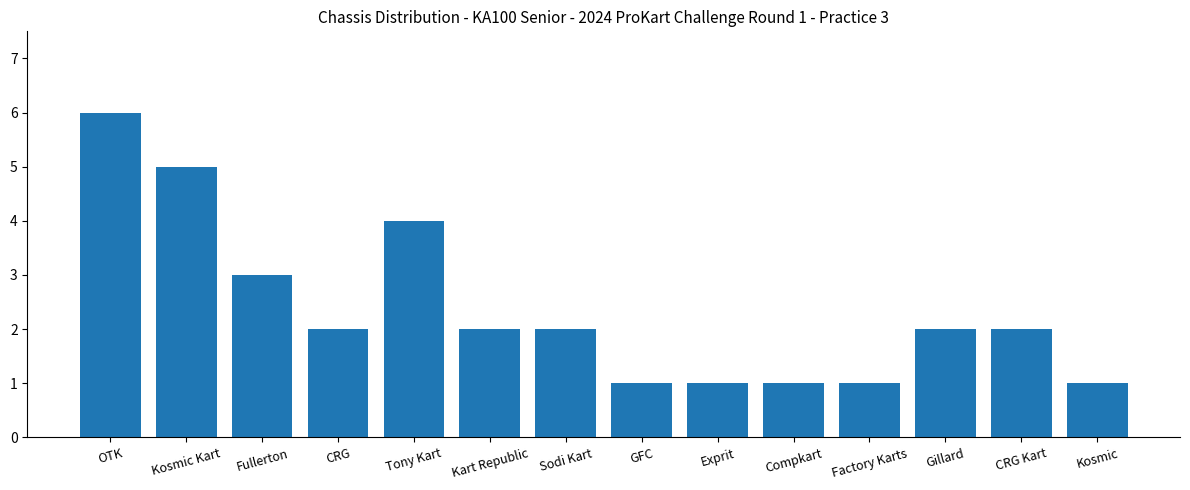

What is the difference between the maximum and minimum values?

5